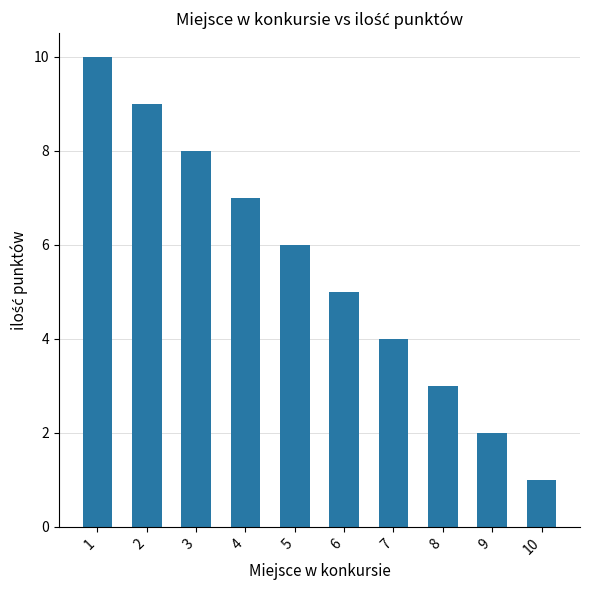

How many values are between 3 and 8?

6